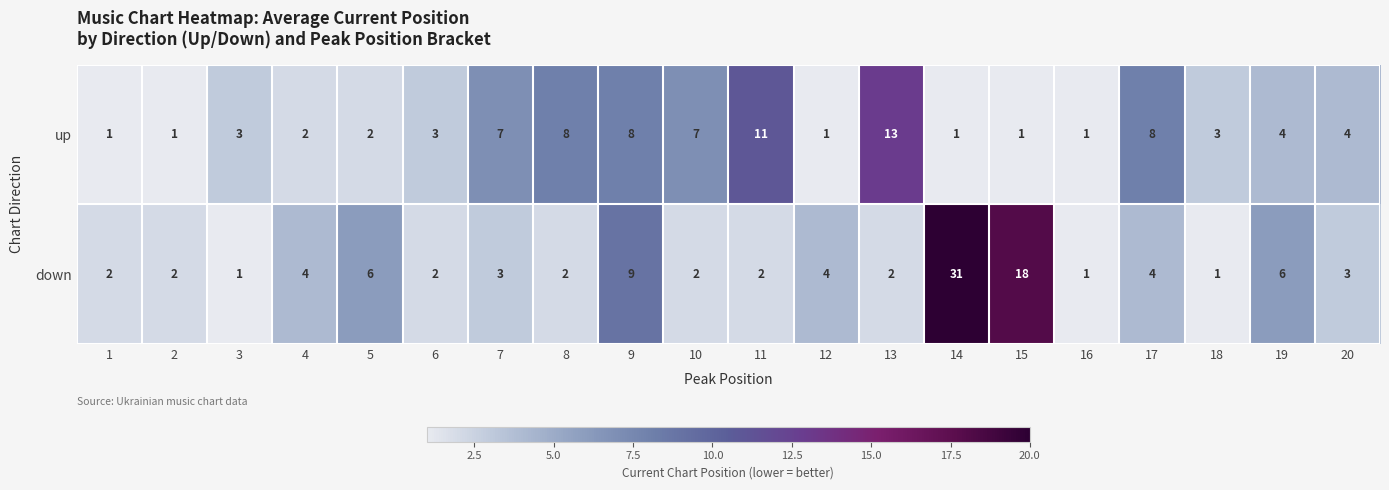

What is the maximum value shown in the chart?

31